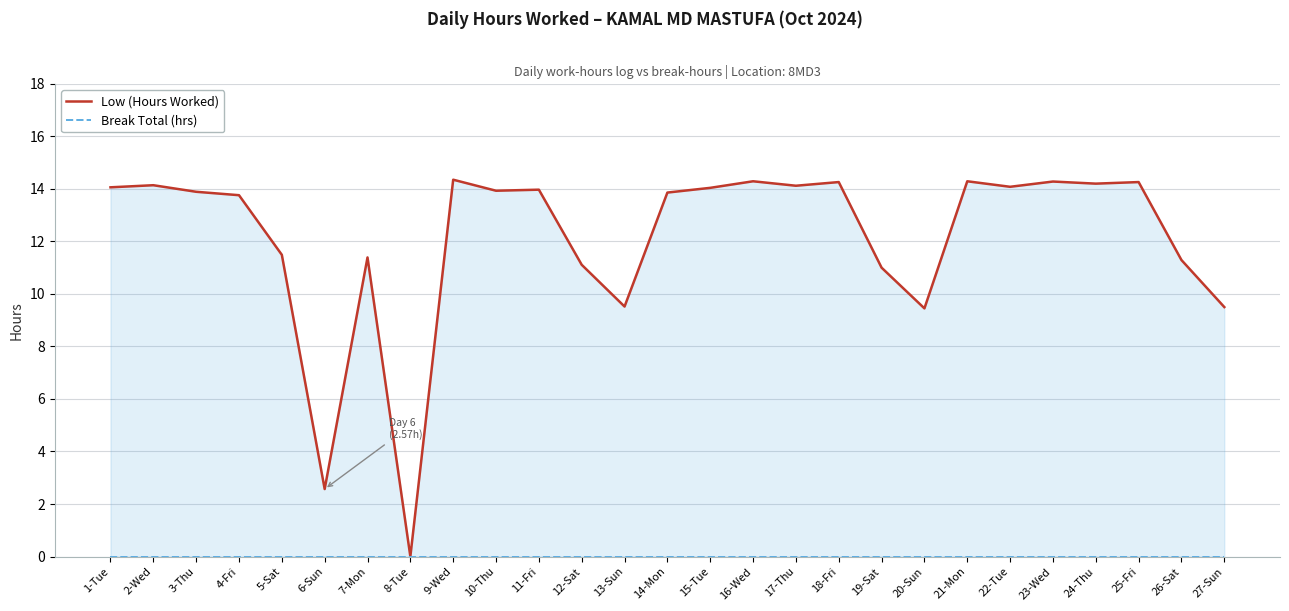

How many data points does each series have?

27